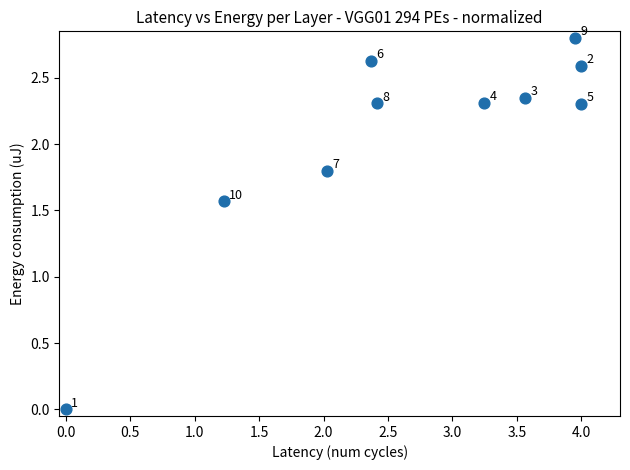

What is the range of Y values (max minus min)?

2.8